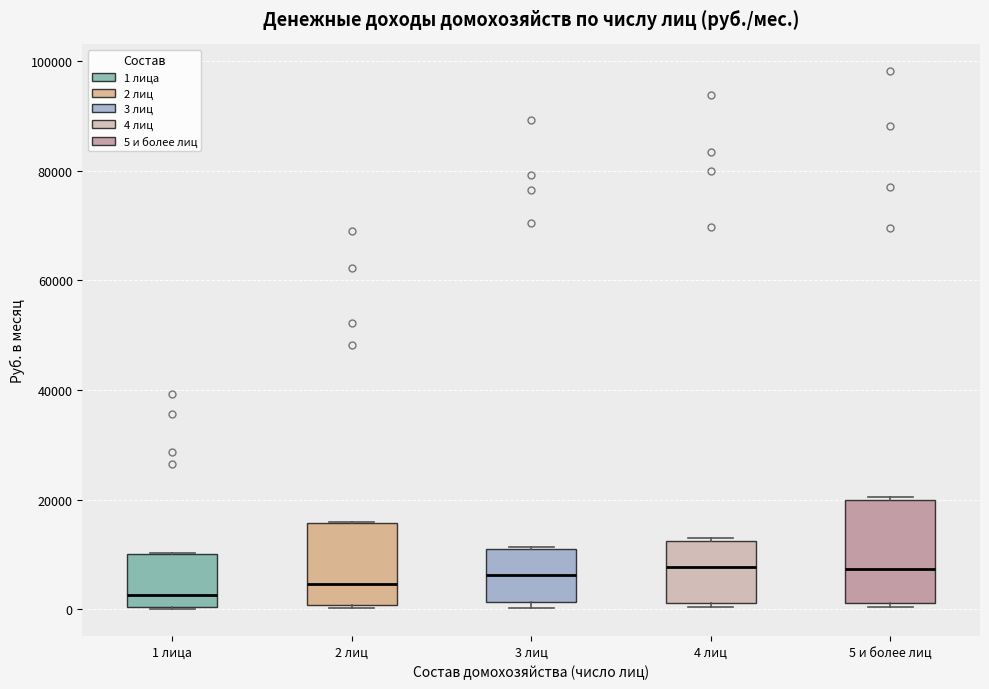

Where is the lower edge of the box for 1 лица on the y-axis? The values are not printed on the chart, so give them approximately, as read against the axis.

0